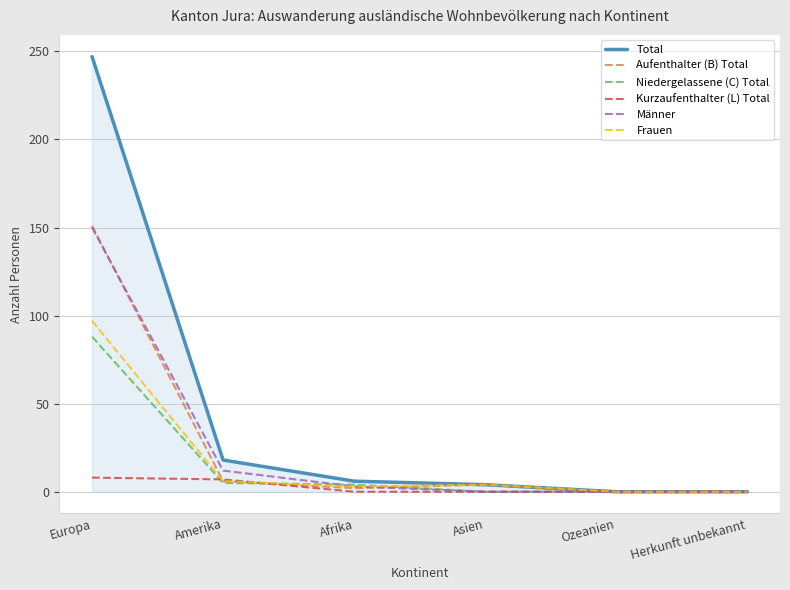

Where is Männer nearest to the value 75?

Amerika